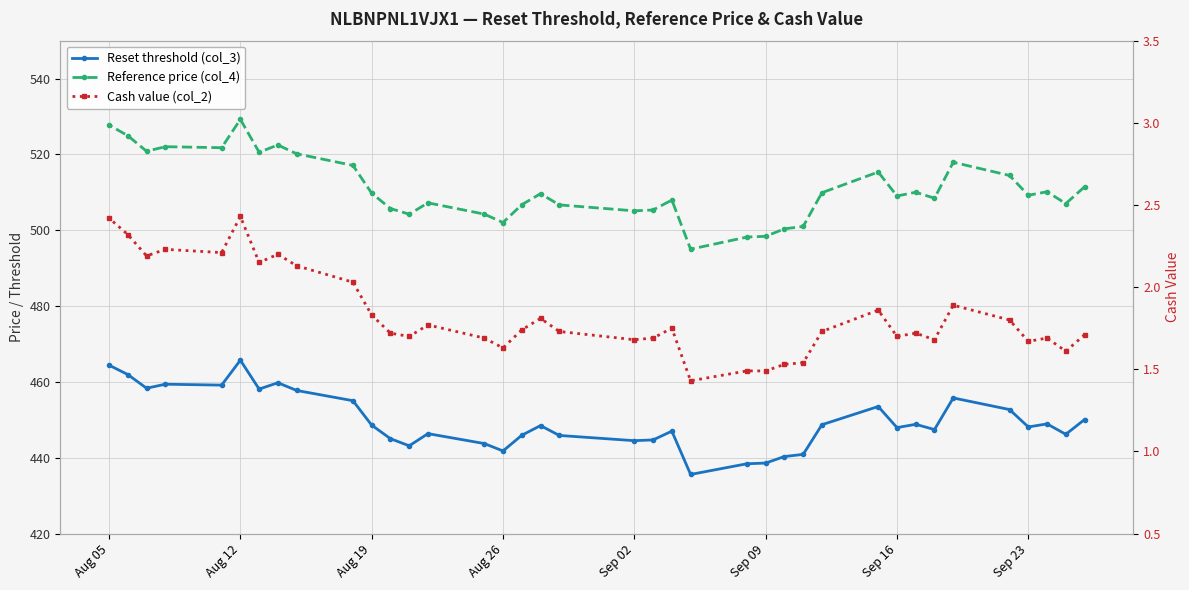

What is the average value of the Reset threshold (col_3) series?

449.7